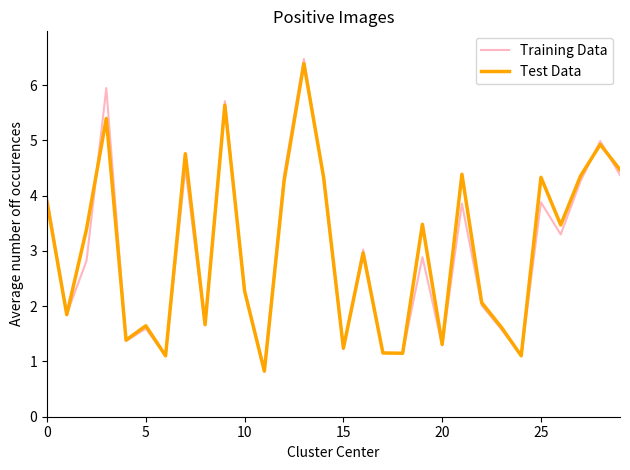

What is the minimum value shown in the chart?

0.8